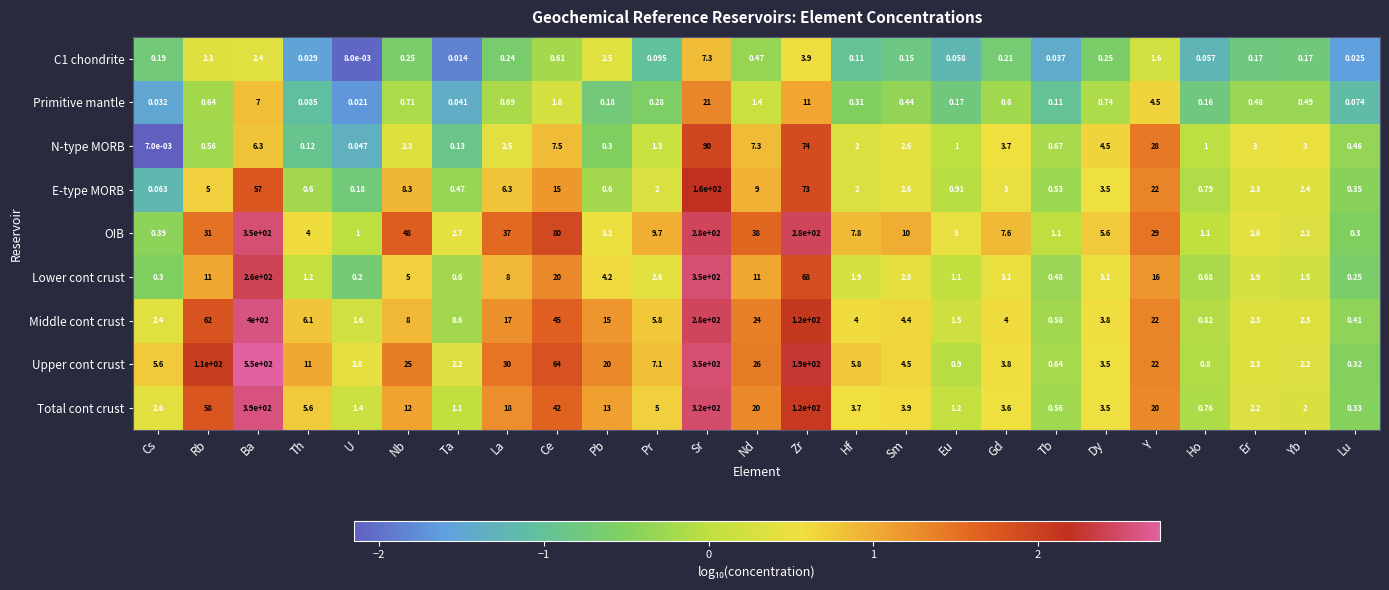

What is the total value across all series at Nd?

137.2